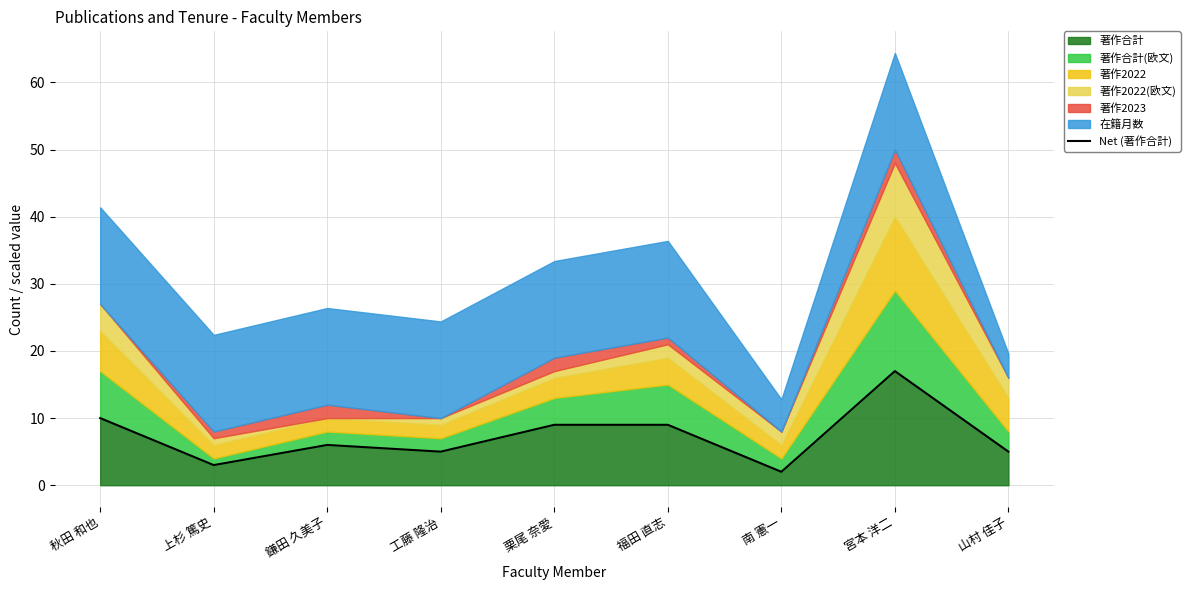

True or false: 著作合計 has a value of 9 at 宮本 洋二.

False